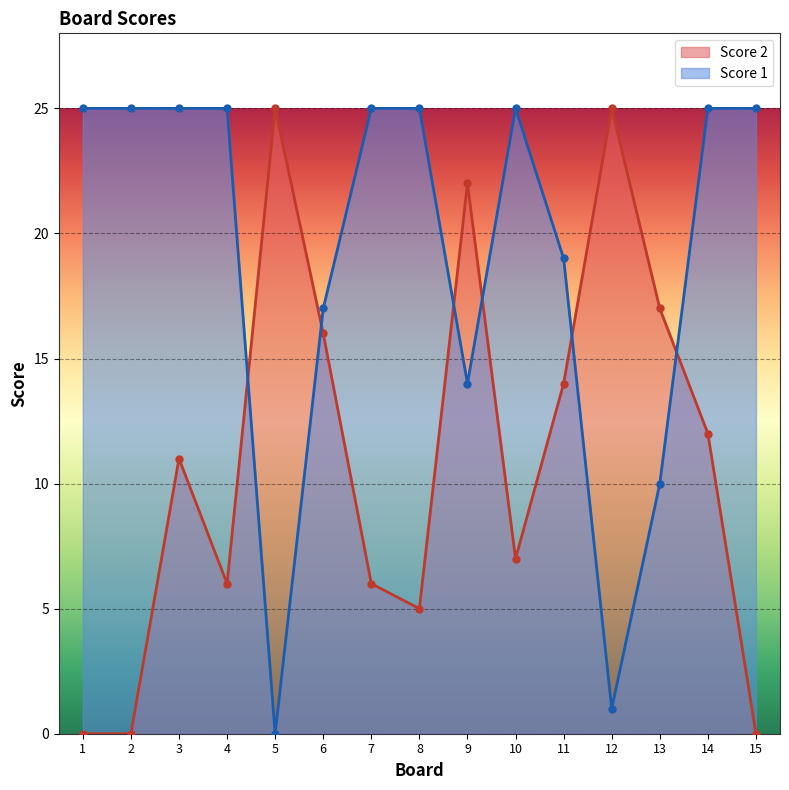

How many distinct data groups are displayed?

2